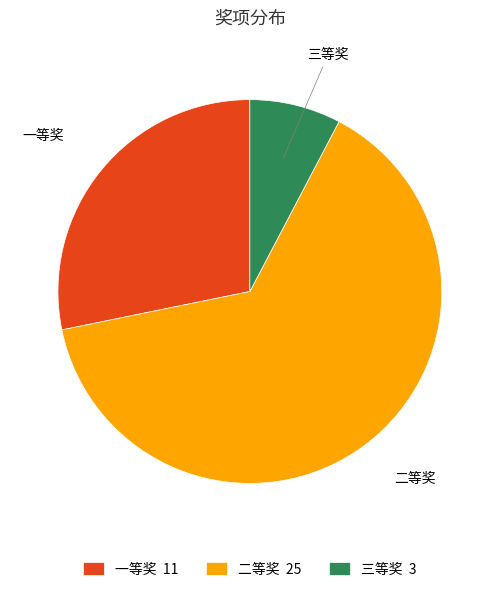

Do 一等奖 11 and 二等奖 25 together represent more than half of the pie?

Yes